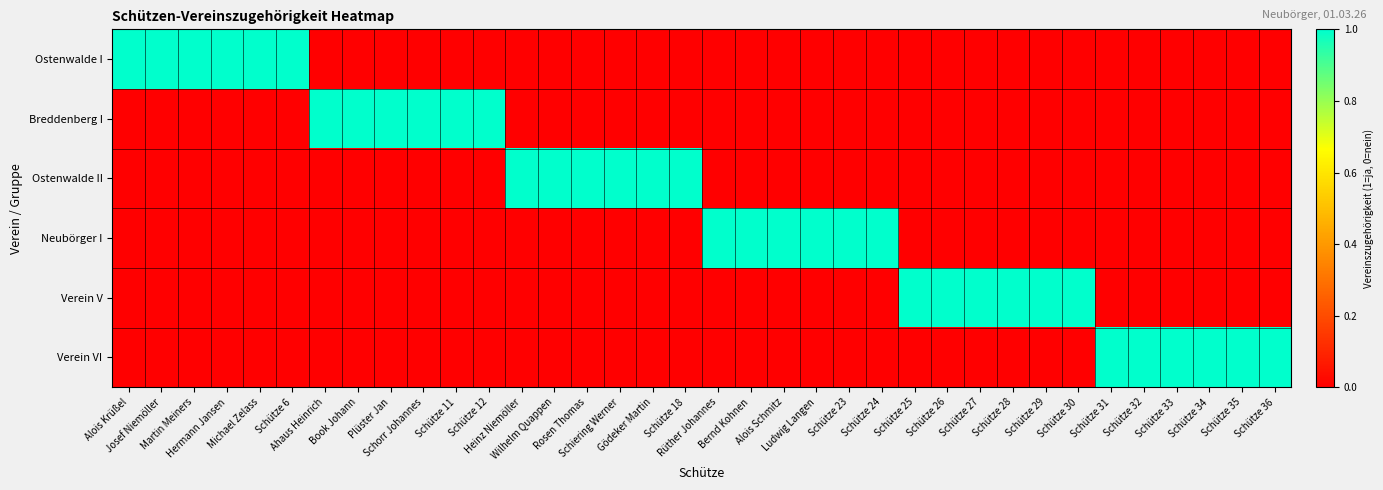

At which category does the chart reach its peak across all series?

Alois Krüßel